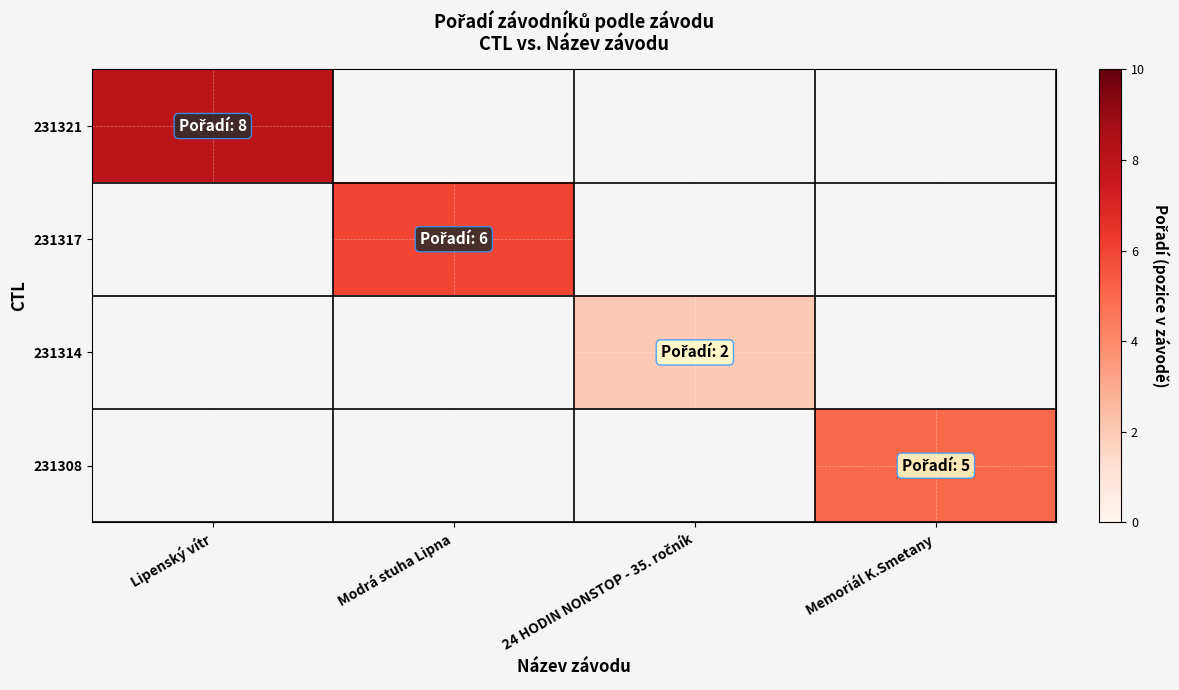

What is the maximum value shown in the chart?

8.0